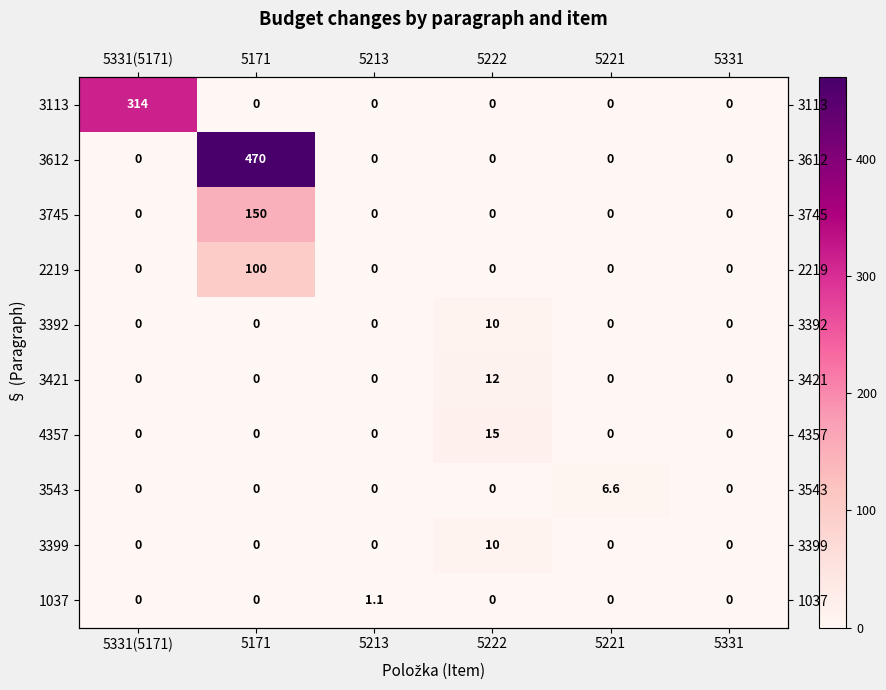

List the series in order of their peak value, lowest first.

1037, 3543, 3392, 3399, 3421, 4357, 2219, 3745, 3113, 3612